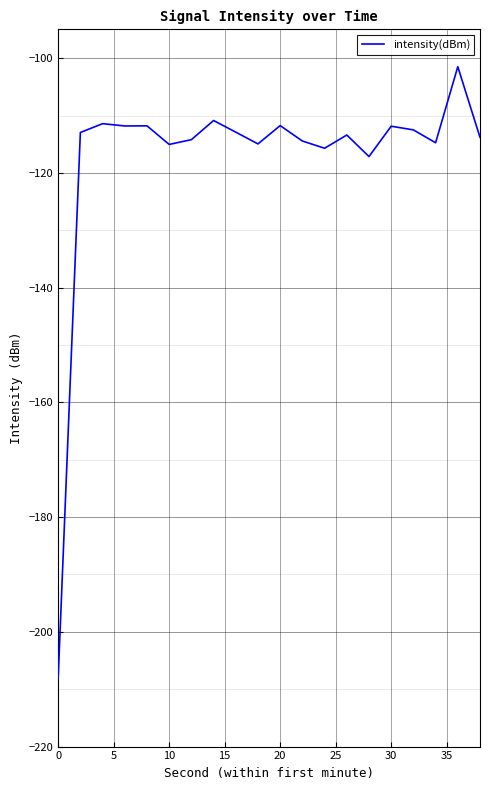

What is the greatest value displayed?

-101.5